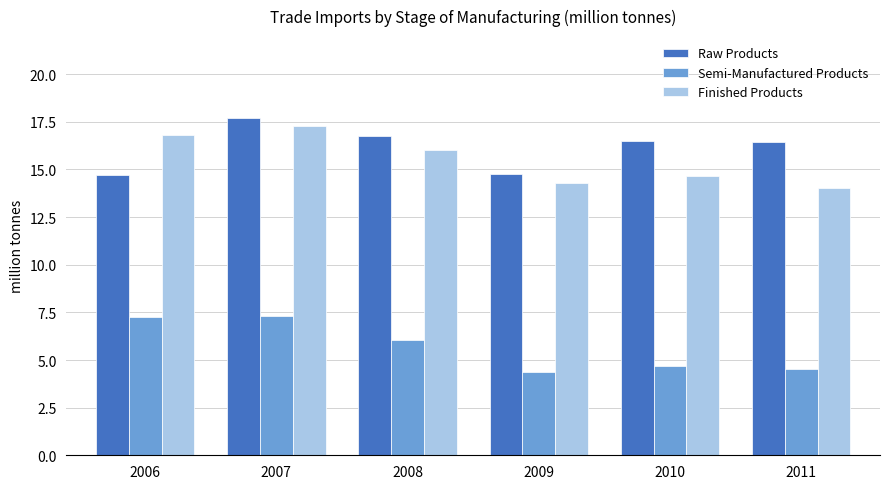

What is the maximum value shown in the chart?

17.7